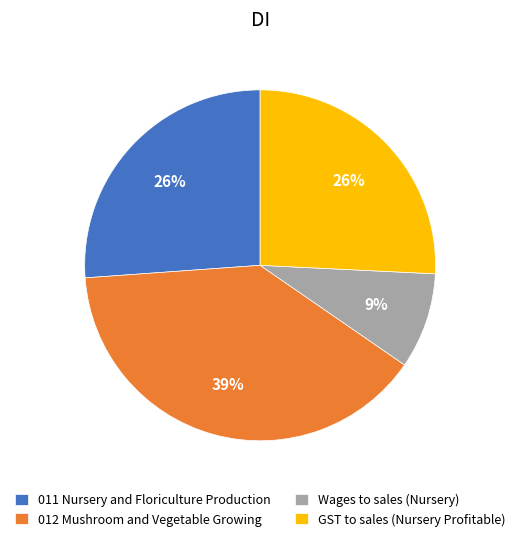

Combined, do 012 Mushroom and Vegetable Growing and GST to sales (Nursery Profitable) account for over 50%?

Yes